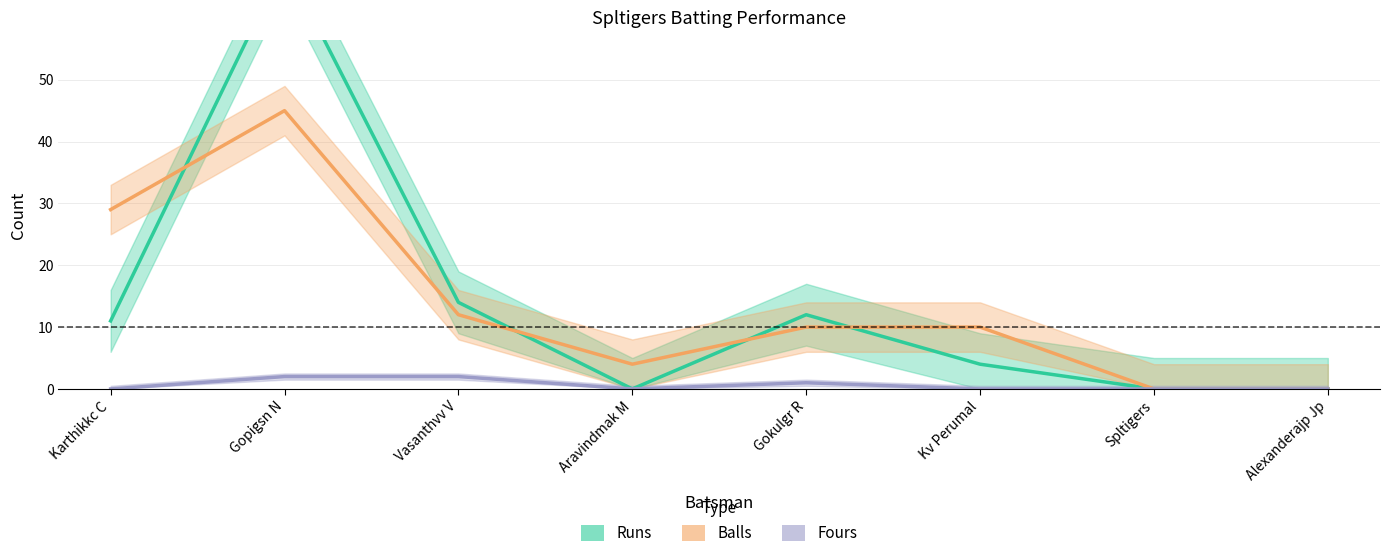

Where is the first local maximum for Fours?

Gokulgr R